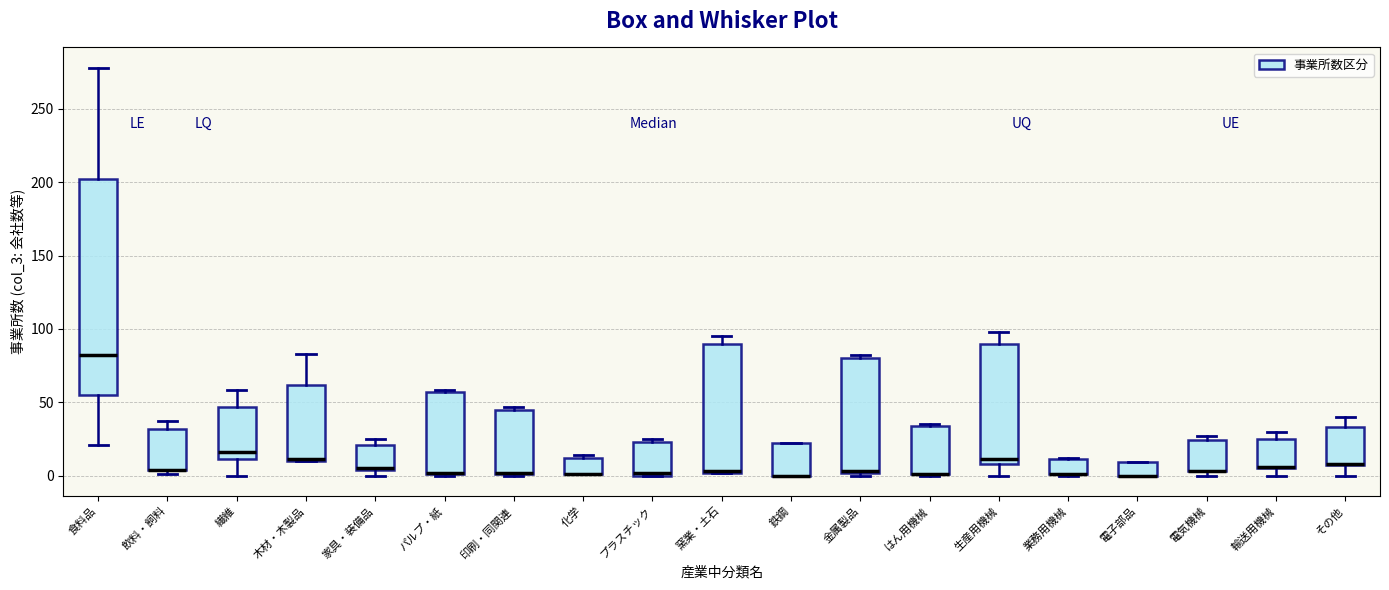

Reading left to right, read every box against the y-axis: the position of its median line, the range the box covers, and the ends of its whiskers. The values are not printed on the chart, so give them approximately, as read against the axis.

食料品: median 80, box 55 to 200, whiskers 20 to 280
飲料・飼料: median 5 (drawn on the box's lower edge), box 5 to 30, whiskers 0 to 35
繊維: median 15, box 10 to 45, whiskers 0 to 60
木材・木製品: median 10 (drawn on the box's lower edge), box 10 to 60, whiskers 10 to 85
家具・装備品: median 5 (drawn on the box's lower edge), box 5 to 20, whiskers 0 to 25
パルプ・紙: median 0 (drawn on the box's lower edge), box 0 to 55, whiskers 0 to 60
印刷・同関連: median 0 (drawn on the box's lower edge), box 0 to 45, whiskers 0 to 45 (just above the box's upper edge)
化学: median 0 (drawn on the box's lower edge), box 0 to 10, whiskers 0 to 15
プラスチック: median 0 (just above the box's lower edge), box 0 to 25, whiskers 0 to 25 (just above the box's upper edge)
窯業・土石: median 5 (drawn on the box's lower edge), box 0 to 90, whiskers 0 to 95
鉄鋼: median 0 (drawn on the box's lower edge), box 0 to 20, whiskers 0 to 20
金属製品: median 5 (drawn on the box's lower edge), box 0 to 80, whiskers 0 (just below the box's lower edge) to 80 (just above the box's upper edge)
はん用機械: median 0 (drawn on the box's lower edge), box 0 to 35, whiskers 0 to 35
生産用機械: median 10 (just above the box's lower edge), box 10 to 90, whiskers 0 to 100
業務用機械: median 0 (drawn on the box's lower edge), box 0 to 10, whiskers 0 to 10
電子部品: median 0 (drawn on the box's lower edge), box 0 to 10, whiskers 0 to 10
電気機械: median 5 (drawn on the box's lower edge), box 5 to 25, whiskers 0 to 25 (just above the box's upper edge)
輸送用機械: median 5 (drawn on the box's lower edge), box 5 to 25, whiskers 0 to 30
その他: median 10 (drawn on the box's lower edge), box 5 to 35, whiskers 0 to 40